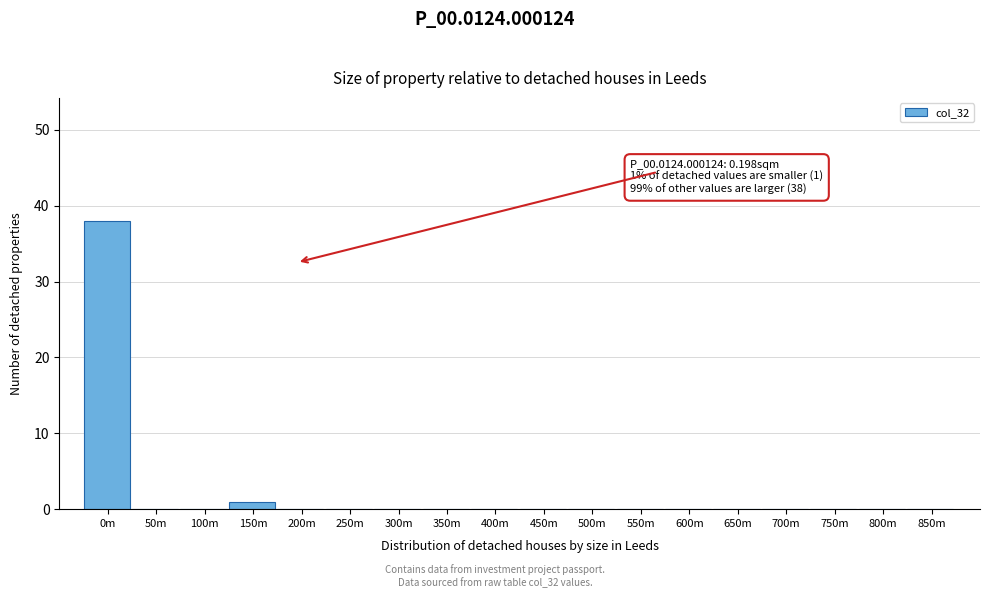

Reading left to right, extract all data points from this chart.

0m=38	50m=0	100m=0	150m=1	200m=0	250m=0	300m=0	350m=0	400m=0	450m=0	500m=0	550m=0	600m=0	650m=0	700m=0	750m=0	800m=0	850m=0